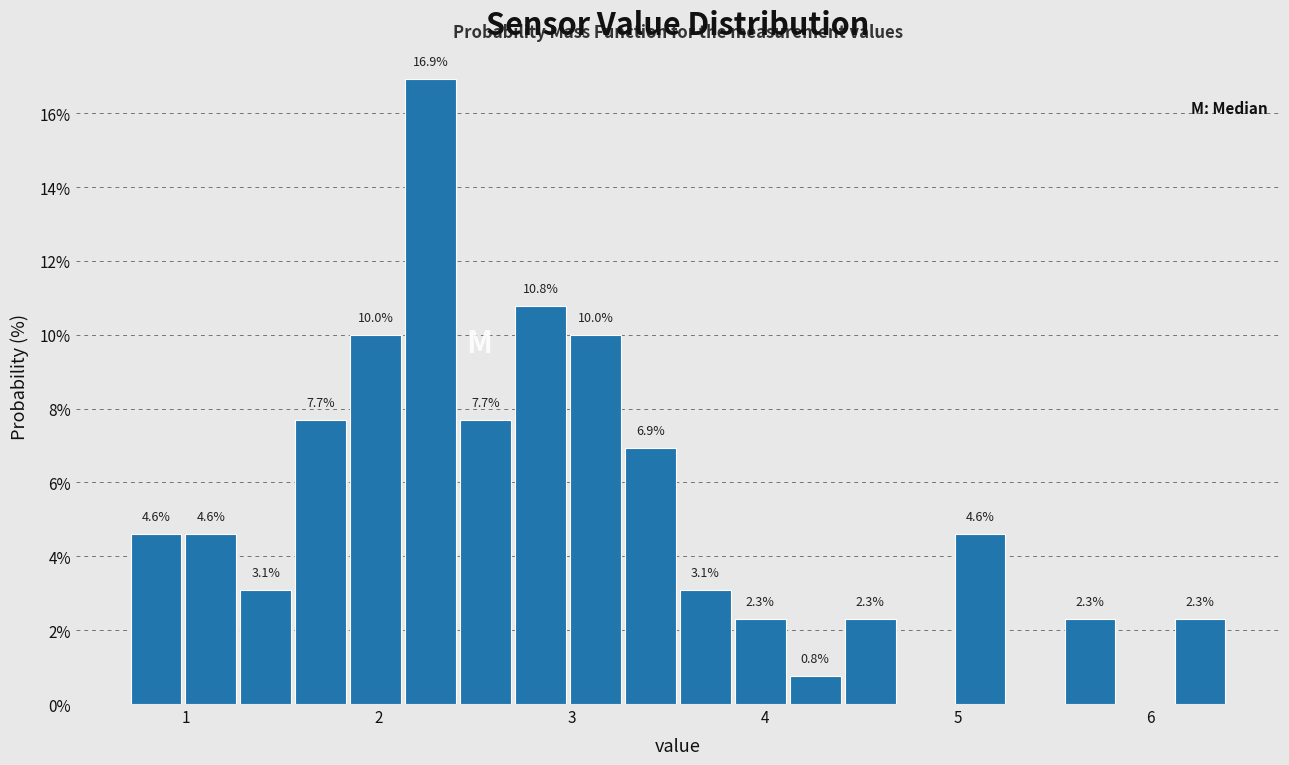

Read against the x-axis, roughly where is the centre of the tallest bar?

2.3